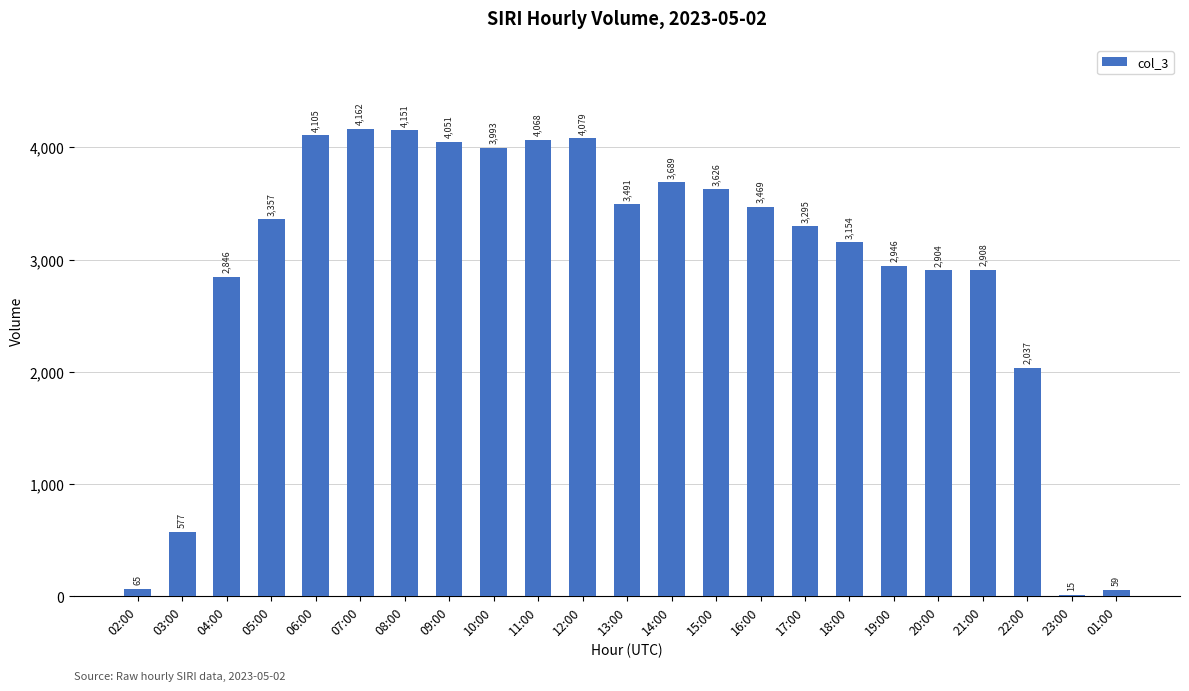

What value does the data have at 07:00, to the nearest 50?

4150